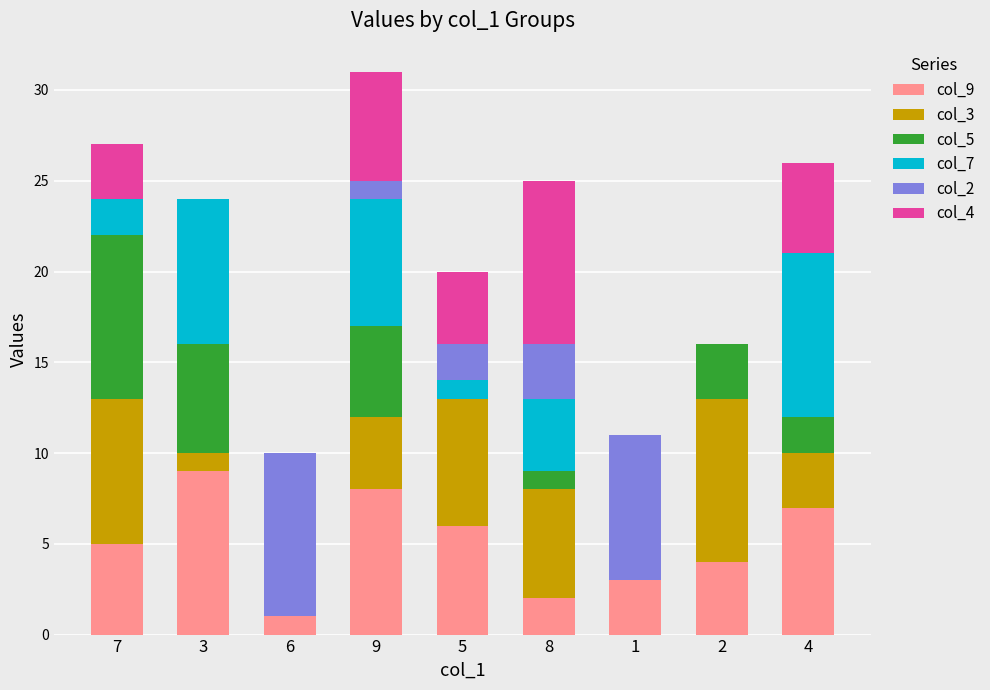

How many distinct data groups are displayed?

6